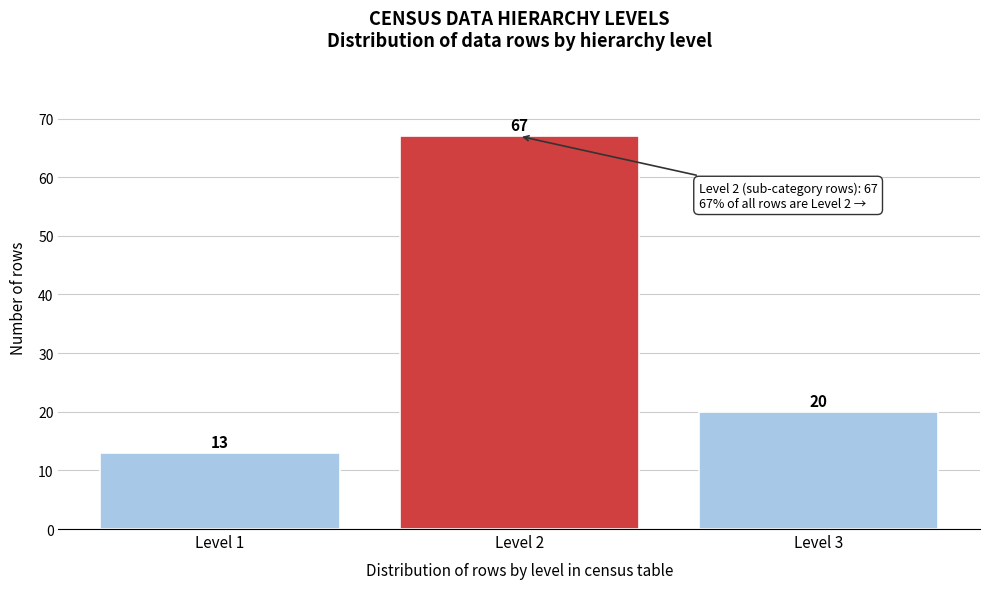

Reading left to right, transcribe all the data shown in this chart.

13	67	20